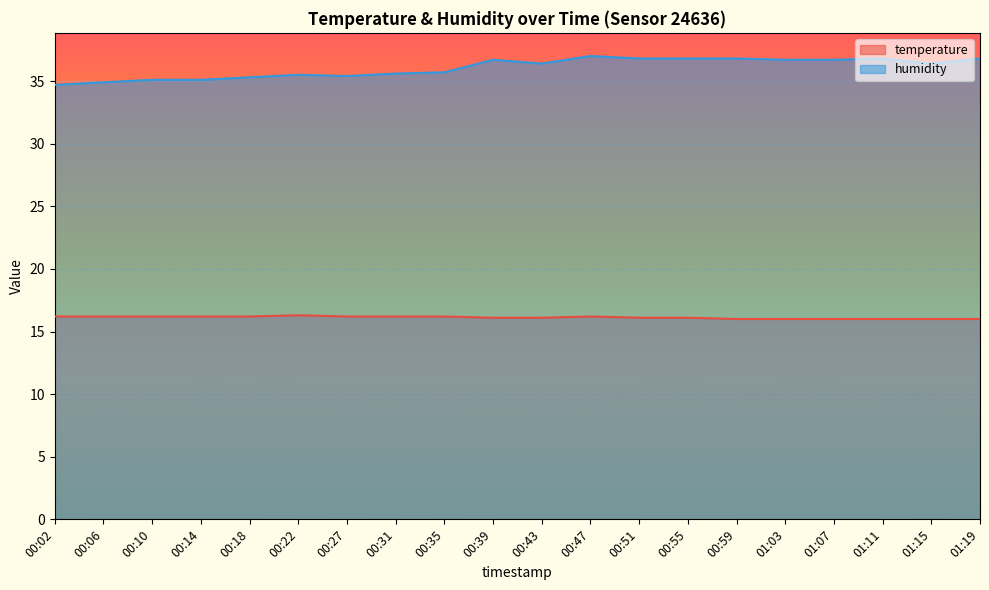

At how many categories does at least one series exceed 31?

20